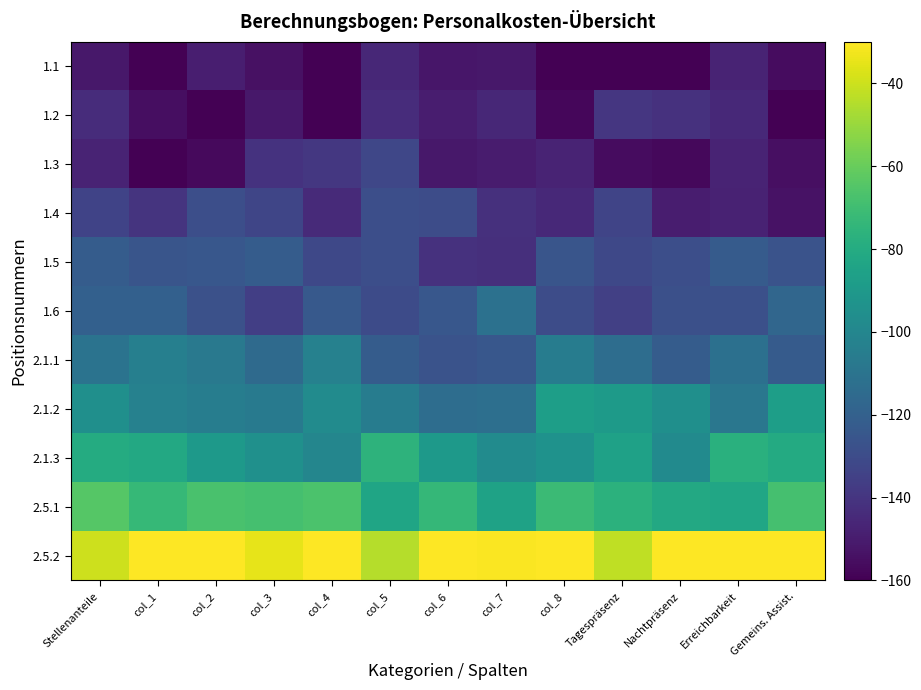

Which category has the lowest value across all series?

col_1